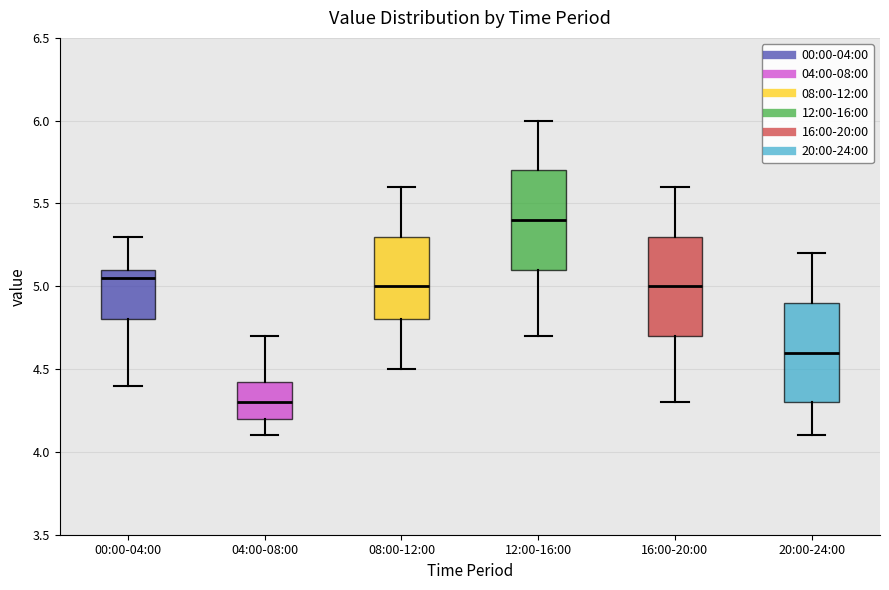

Which box has the lowest median line?

04:00-08:00